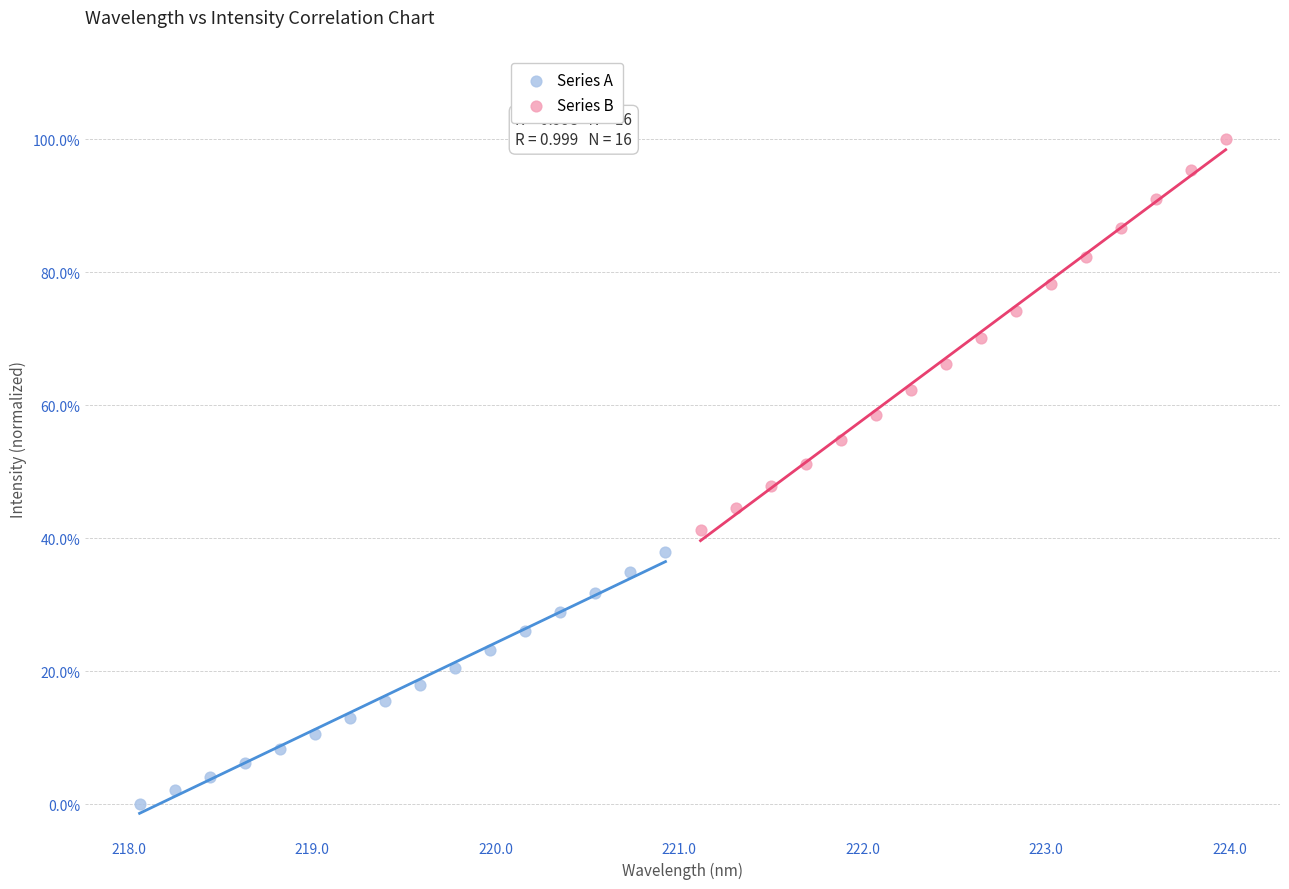

What are all the series names shown in the legend?

Series A, Series B